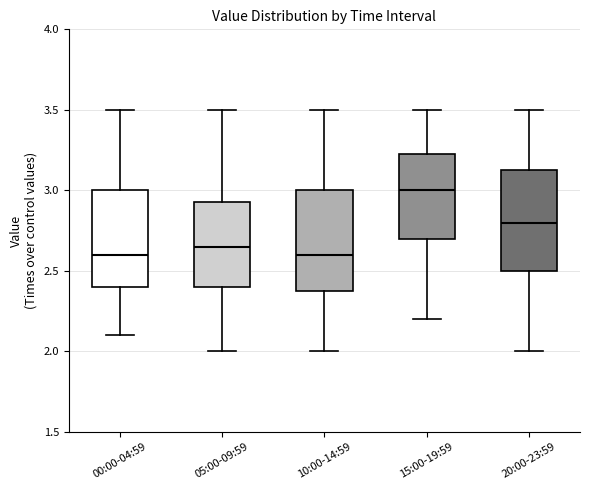

Reading left to right, read every box against the y-axis: the position of its median line, the range the box covers, and the ends of its whiskers. The values are not printed on the chart, so give them approximately, as read against the axis.

00:00-04:59: median 2.60, box 2.40 to 3.00, whiskers 2.10 to 3.50
05:00-09:59: median 2.65, box 2.40 to 2.95, whiskers 2.00 to 3.50
10:00-14:59: median 2.60, box 2.40 to 3.00, whiskers 2.00 to 3.50
15:00-19:59: median 3.00, box 2.70 to 3.25, whiskers 2.20 to 3.50
20:00-23:59: median 2.80, box 2.50 to 3.15, whiskers 2.00 to 3.50